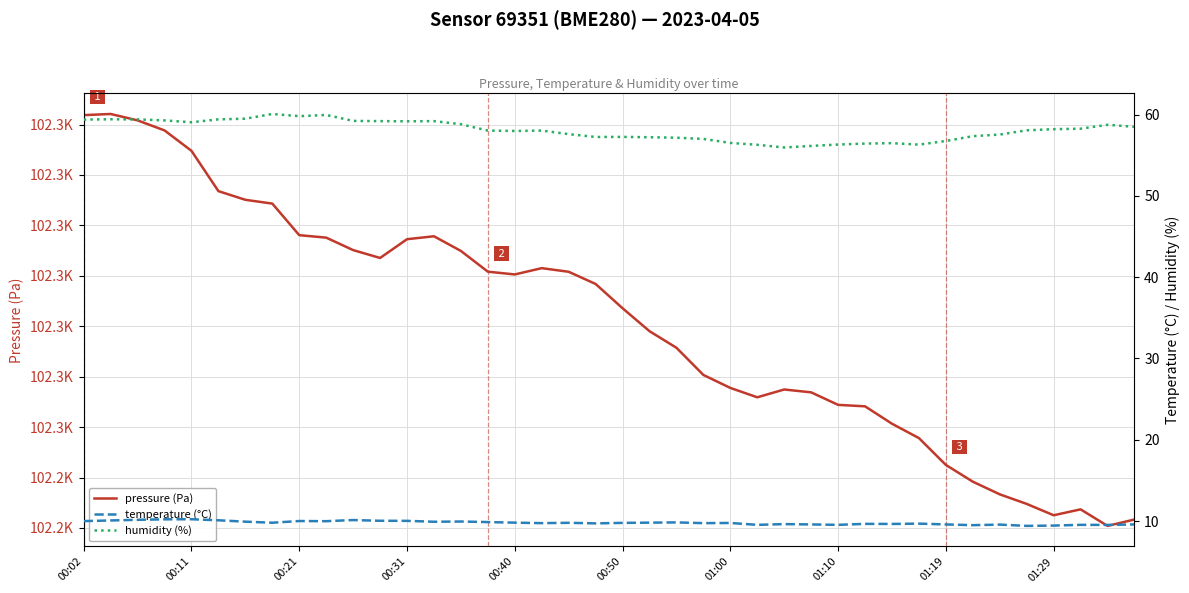

How many categories are shown in the chart?

40